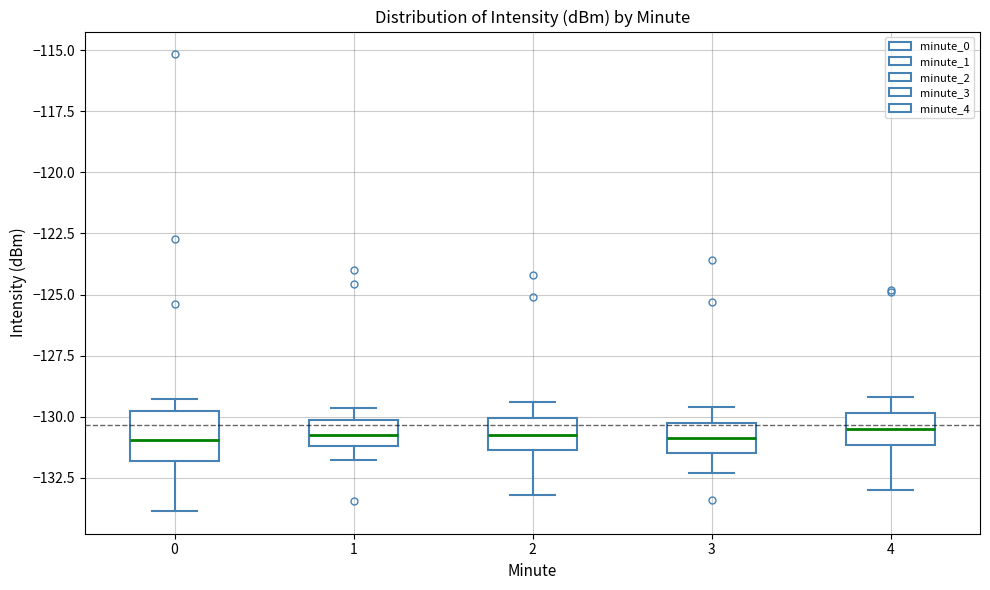

Reading left to right, read every box against the y-axis: the position of its median line, the range the box covers, and the ends of its whiskers. The values are not printed on the chart, so give them approximately, as read against the axis.

0: median -131.0, box -132.0 to -130.0, whiskers -134.0 to -129.5
1: median -130.5, box -131.0 to -130.0, whiskers -132.0 to -129.5
2: median -130.5, box -131.5 to -130.0, whiskers -133.0 to -129.5
3: median -131.0, box -131.5 to -130.0, whiskers -132.5 to -129.5
4: median -130.5, box -131.0 to -130.0, whiskers -133.0 to -129.0